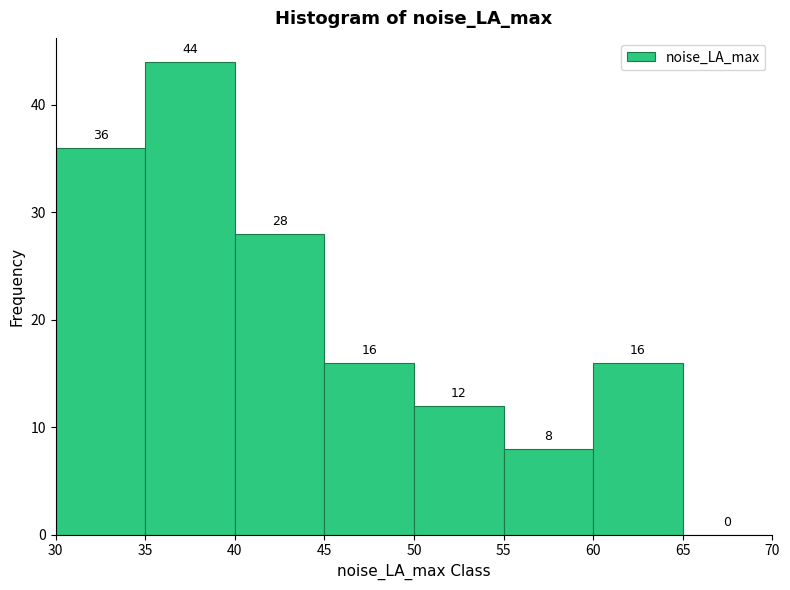

Reading left to right, list every bar in this chart as the range it spans on the x-axis followed by its height.

30 to 35: 36
35 to 40: 44
40 to 45: 28
45 to 50: 16
50 to 55: 12
55 to 60: 8
60 to 65: 16
65 to 70: 0